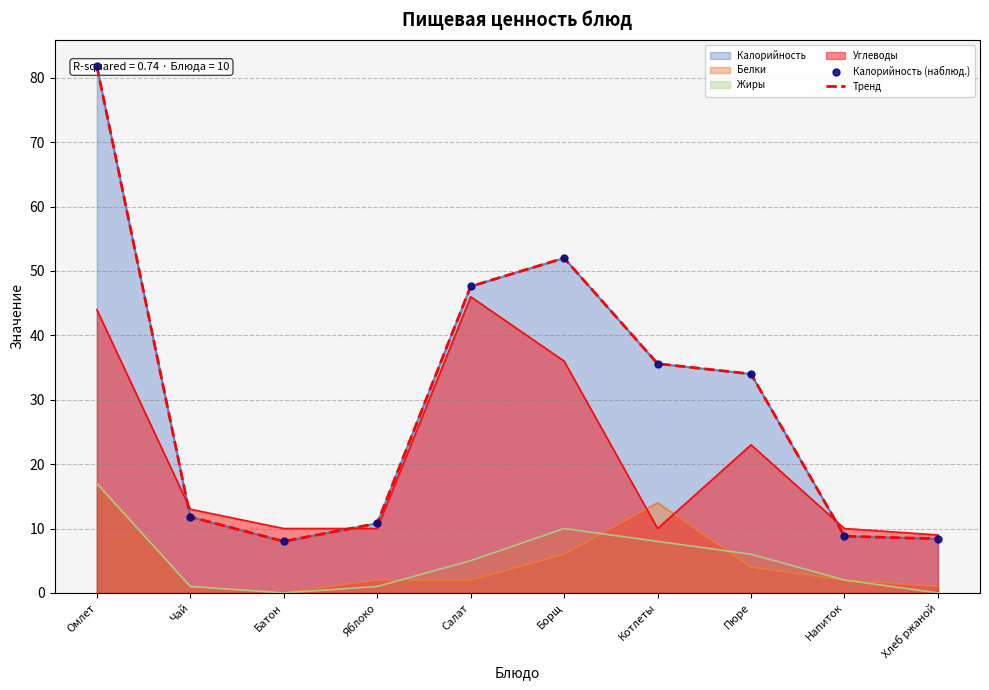

What is the total value across all series at Борщ?

104.0